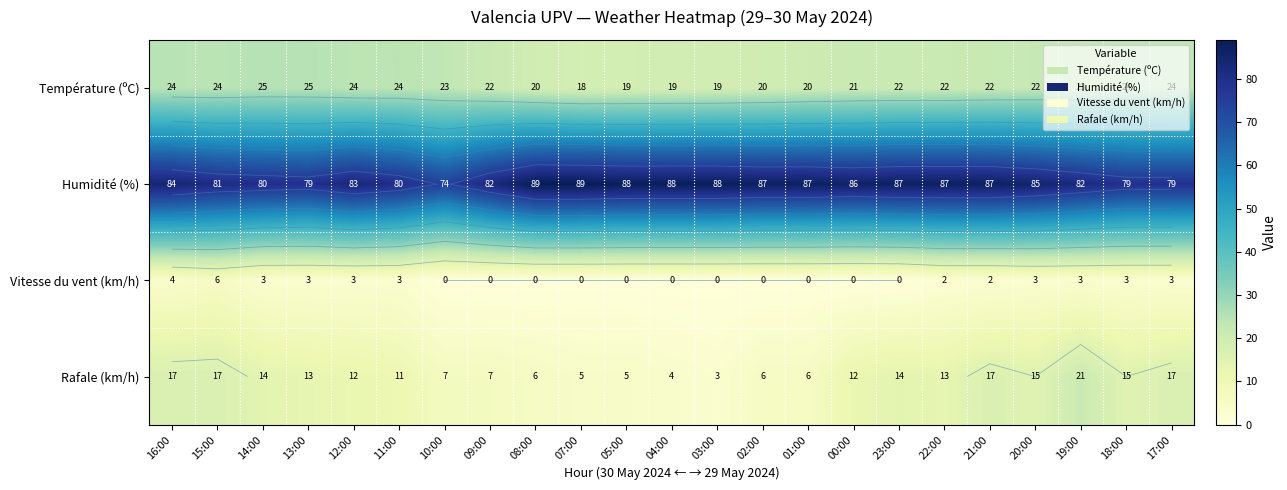

What is the difference between the maximum and minimum values in the Vitesse du vent (km/h) series?

6.0